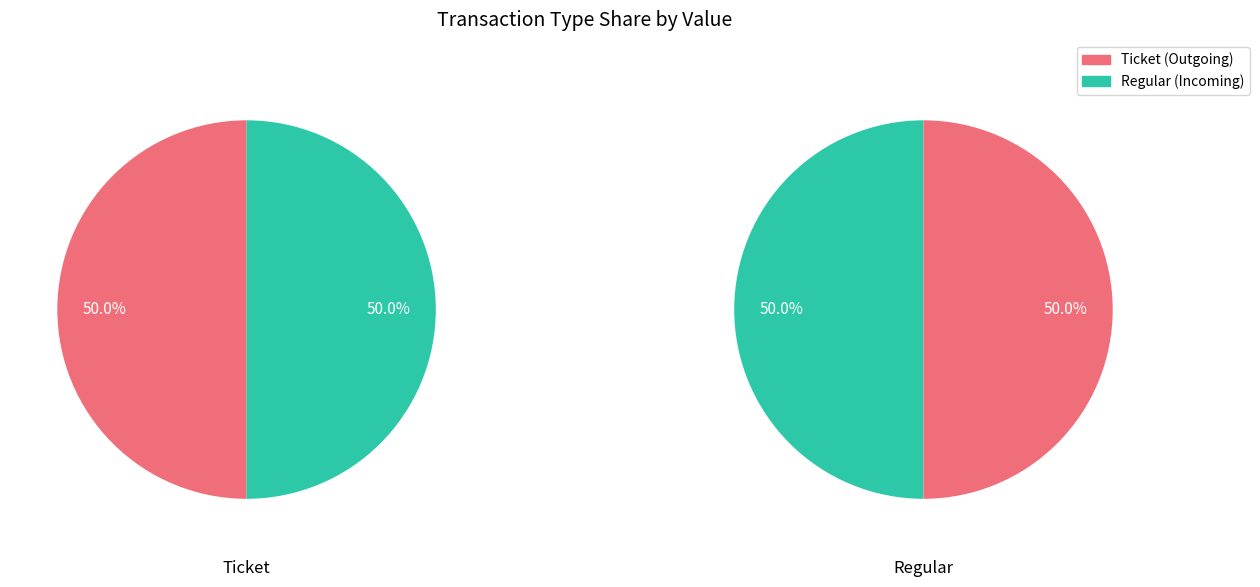

To the nearest percent, what is the average slice percentage?

50%